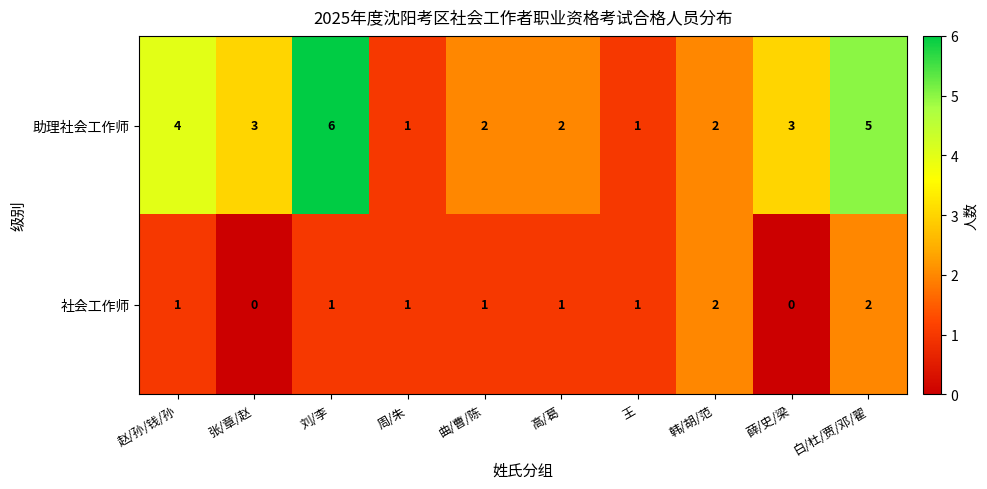

Reading left to right, list all the values displayed in this chart.

助理社会工作师: 赵/孙/钱/孙=4	张/章/赵=3	刘/李=6	周/朱=1	曲/曹/陈=2	高/葛=2	王=1	韩/胡/范=2	薛/史/梁=3	白/杜/贾/邓/翟=5
社会工作师: 赵/孙/钱/孙=1	张/章/赵=0	刘/李=1	周/朱=1	曲/曹/陈=1	高/葛=1	王=1	韩/胡/范=2	薛/史/梁=0	白/杜/贾/邓/翟=2